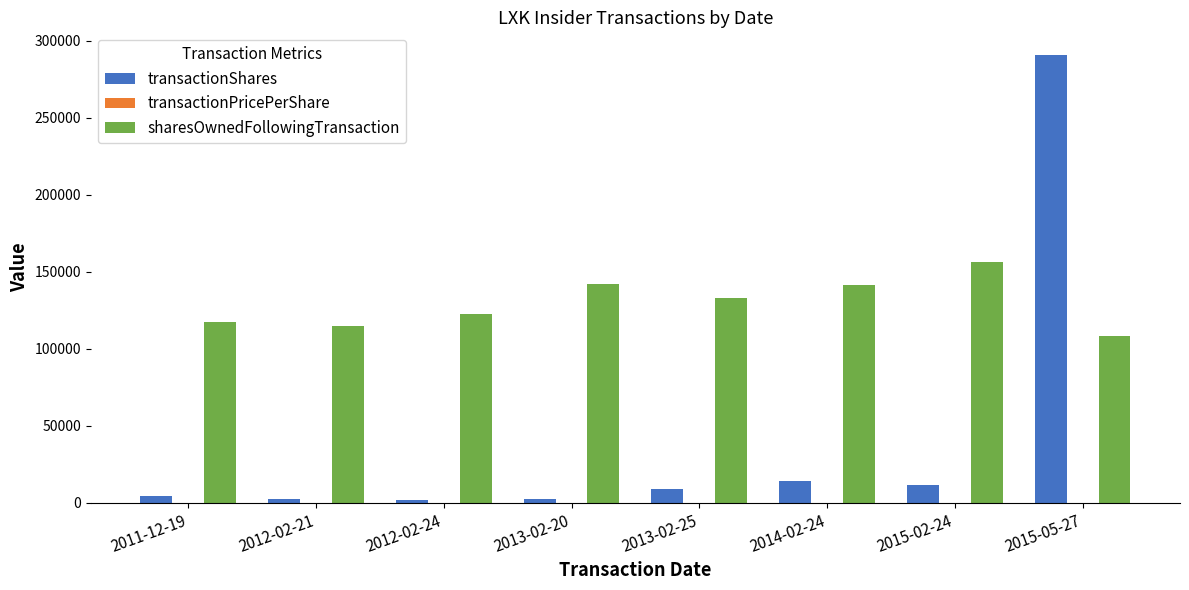

How many distinct data groups are displayed?

3